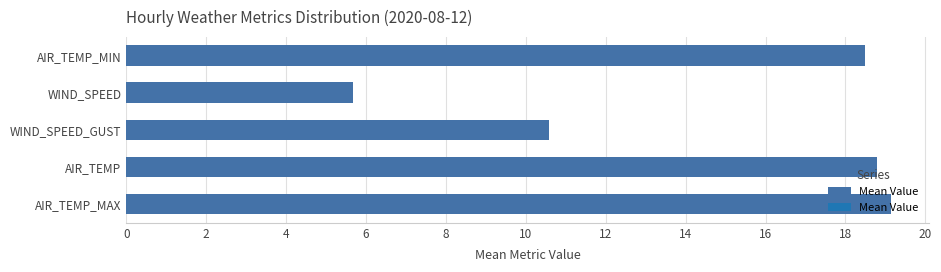

What is the ratio of the value at AIR_TEMP_MIN to the value at WIND_SPEED?

3.3